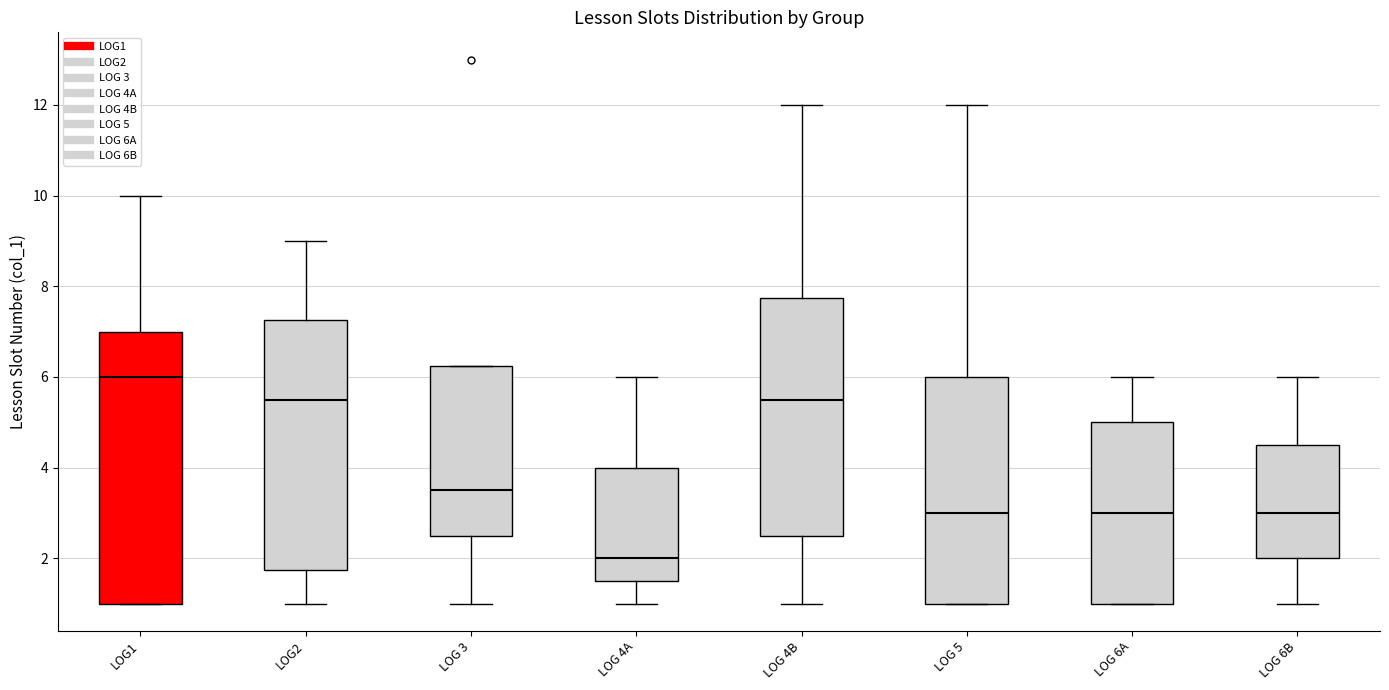

Reading left to right, transcribe this box plot: for each box, give where its median line is, the range the box spans, and where its two whiskers end, as read against the y-axis. The values are not printed on the chart, so give them approximately, as read against the axis.

LOG1: median 6.0, box 1.0 to 7.0, whiskers 1.0 to 10.0
LOG2: median 5.6, box 1.8 to 7.2, whiskers 1.0 to 9.0
LOG 3: median 3.6, box 2.6 to 6.2, whiskers 1.0 to 6.2
LOG 4A: median 2.0, box 1.6 to 4.0, whiskers 1.0 to 6.0
LOG 4B: median 5.6, box 2.6 to 7.8, whiskers 1.0 to 12.0
LOG 5: median 3.0, box 1.0 to 6.0, whiskers 1.0 to 12.0
LOG 6A: median 3.0, box 1.0 to 5.0, whiskers 1.0 to 6.0
LOG 6B: median 3.0, box 2.0 to 4.6, whiskers 1.0 to 6.0